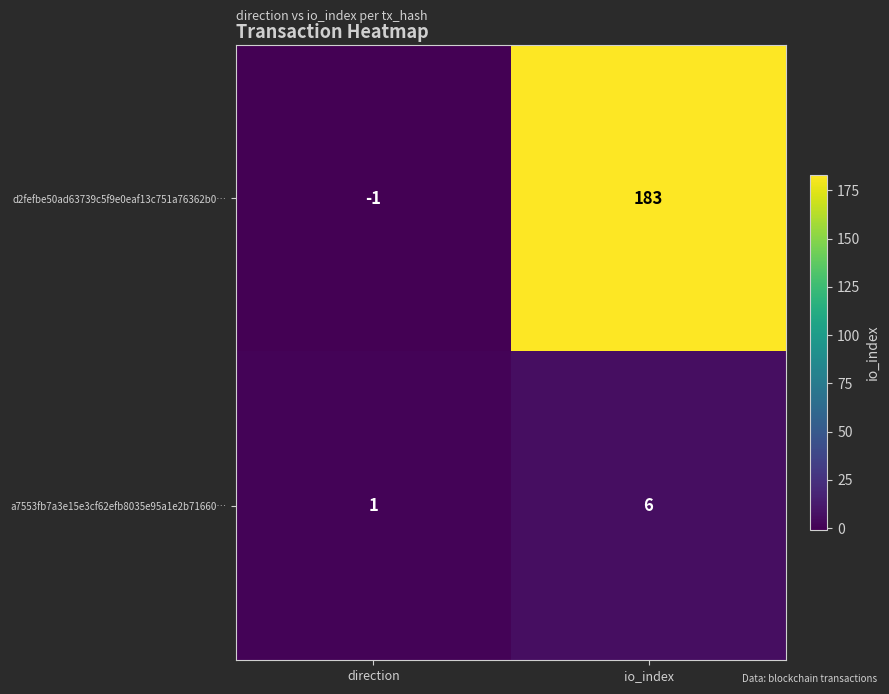

Which label corresponds to the smallest value in the chart?

direction